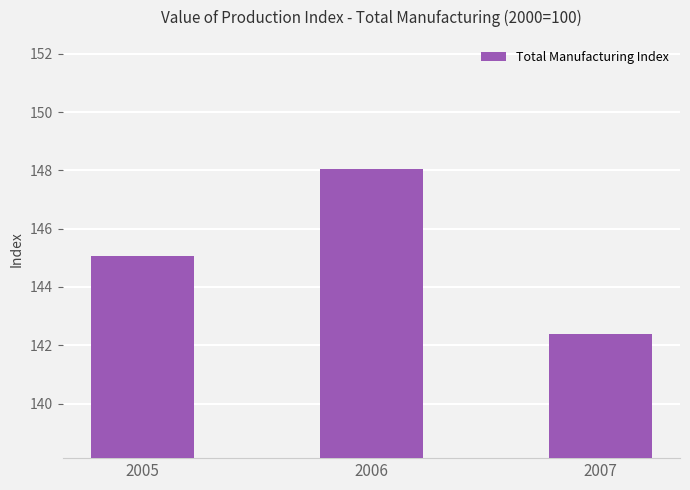

Rank the categories by value from lowest to highest.

2007, 2005, 2006